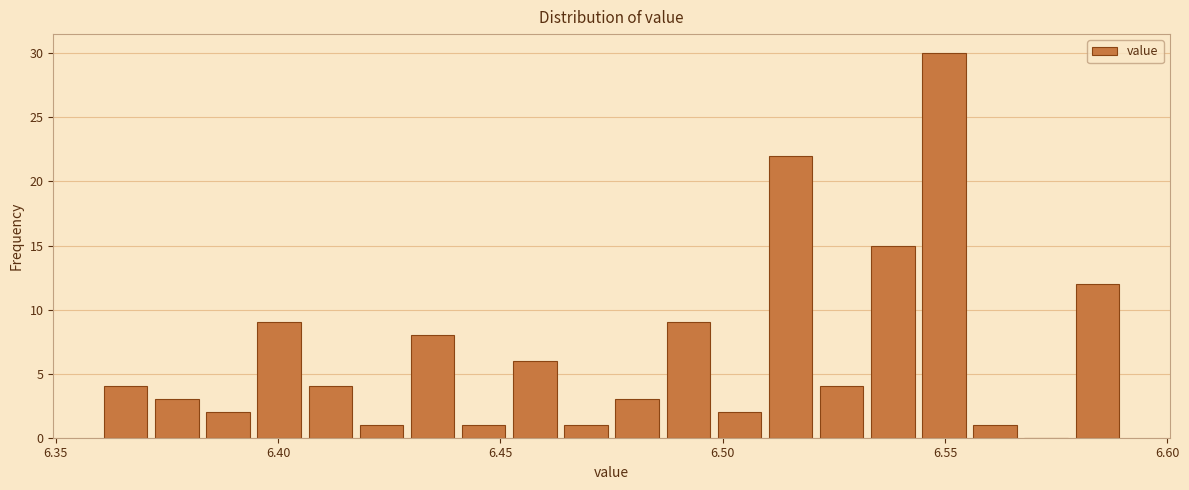

Read against the x-axis, roughly where is the centre of the tallest bar?

6.550